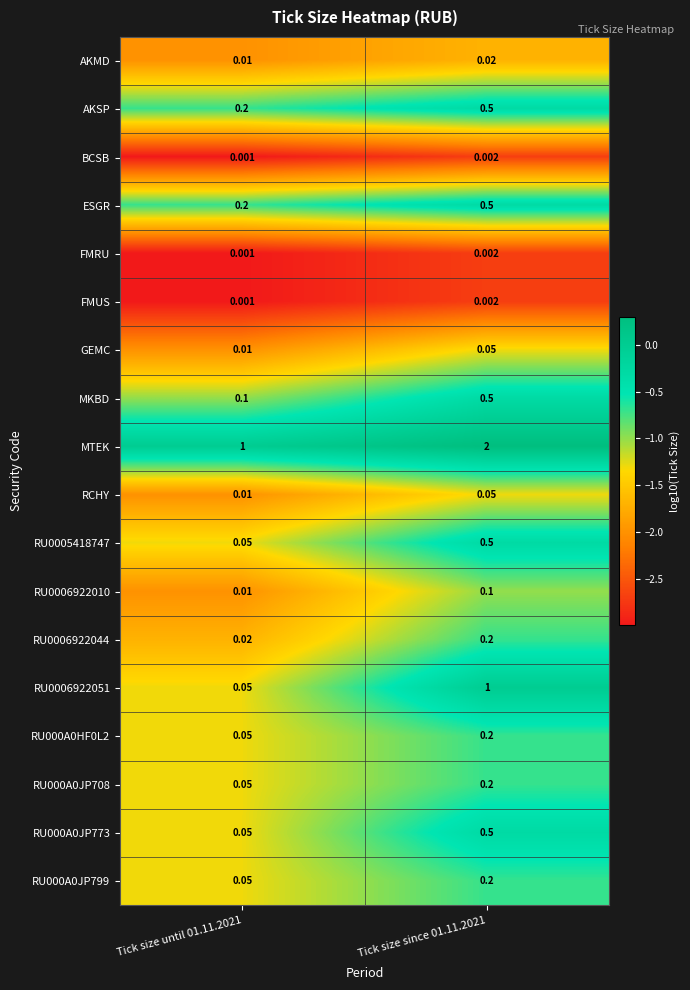

Which series has the largest total across all categories?

MTEK